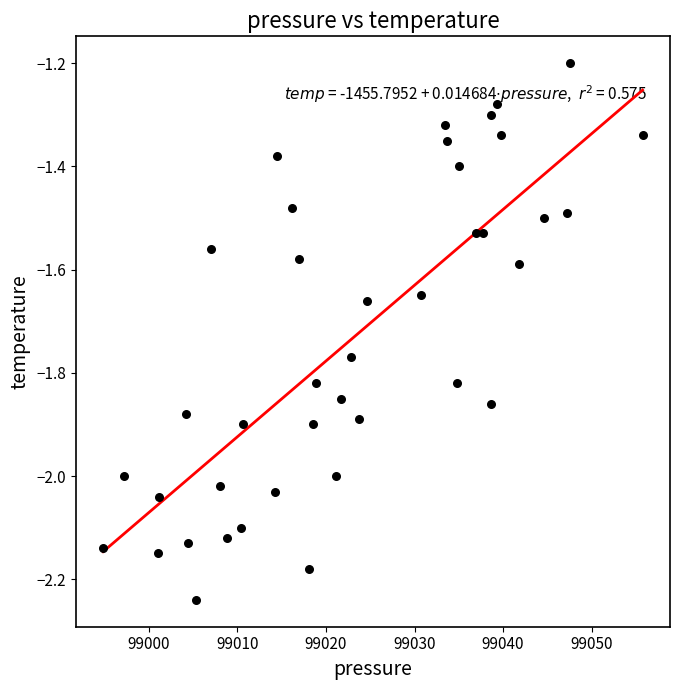

What is the range of X values (max minus min)?

60.9